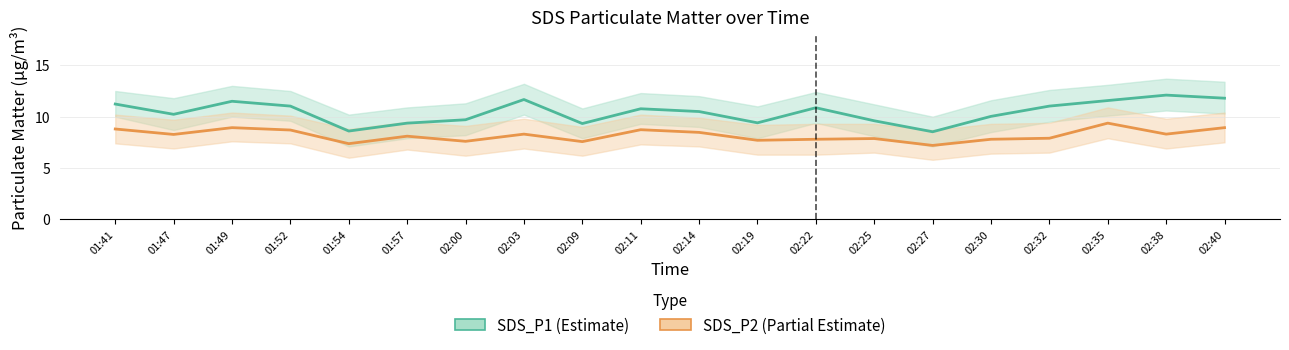

Read the SDS_P2 value at 02:25.

7.9